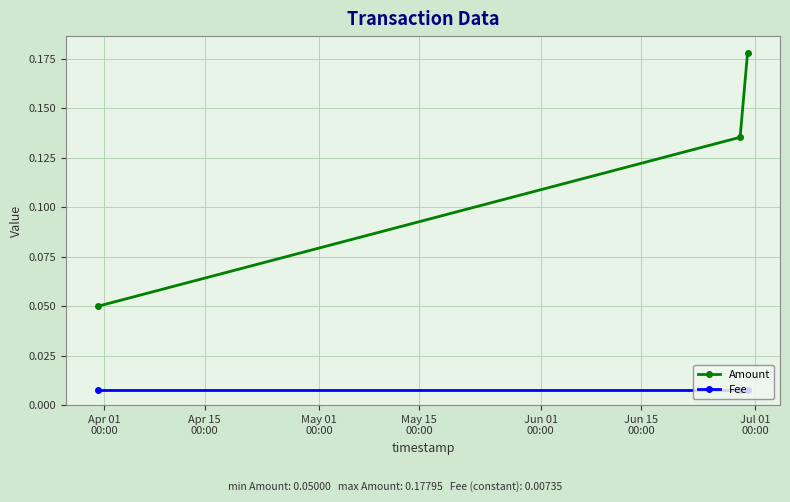

Which series has the widest spread of values?

Amount